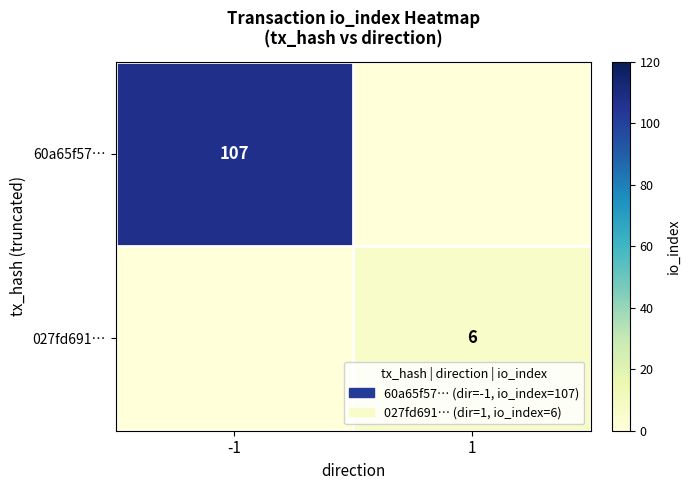

The 60a65f57… series shows 107 at -1. True or false?

True